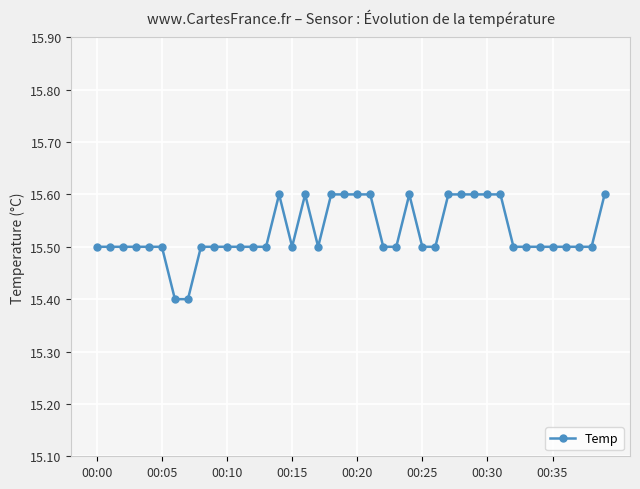

What is the smallest value displayed?

15.4